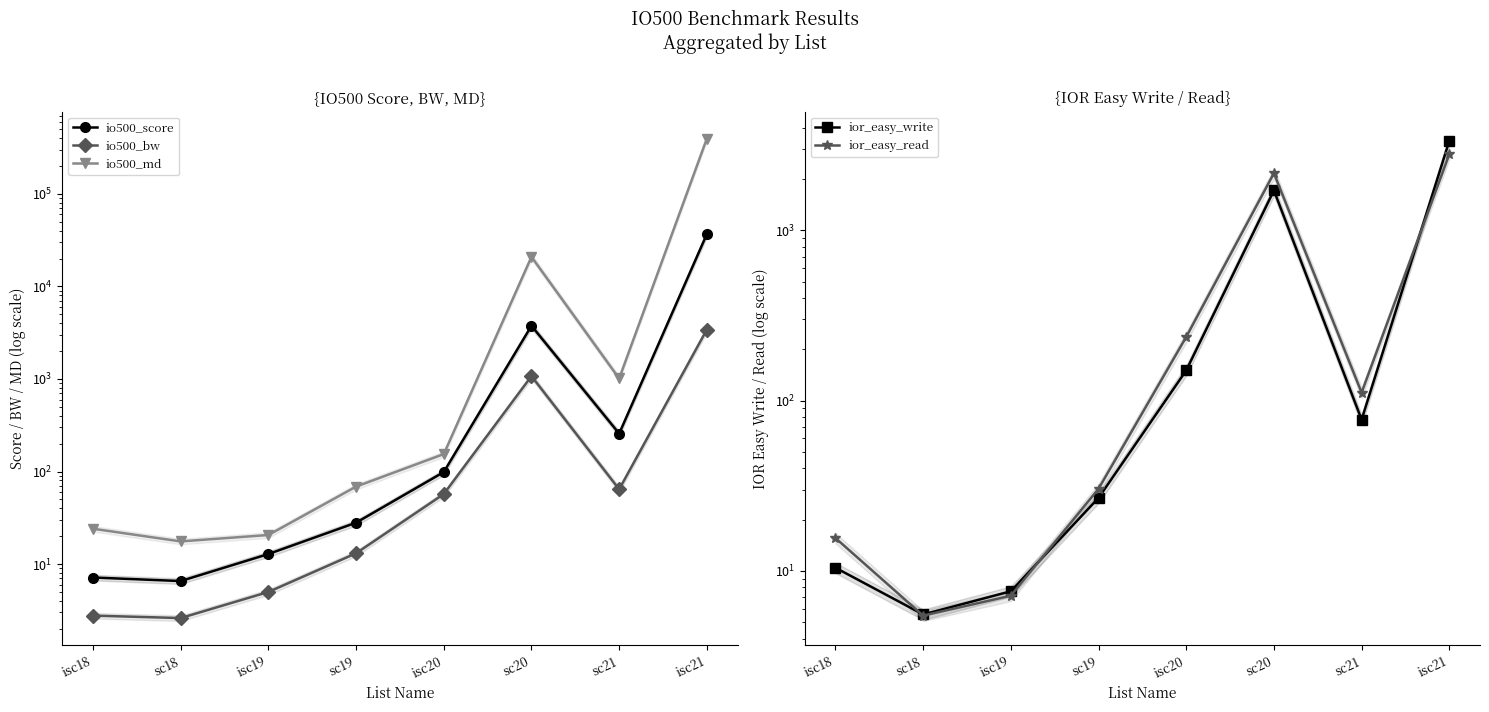

Is the value of io500_bw at isc18 greater than the value of io500_md at isc18?

No